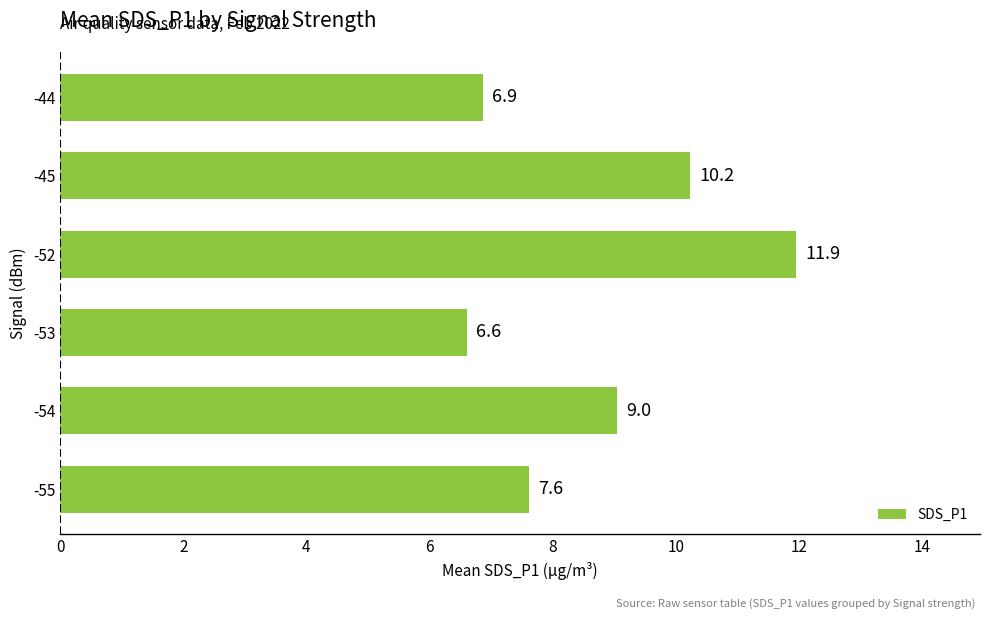

What is the smallest value displayed?

6.6